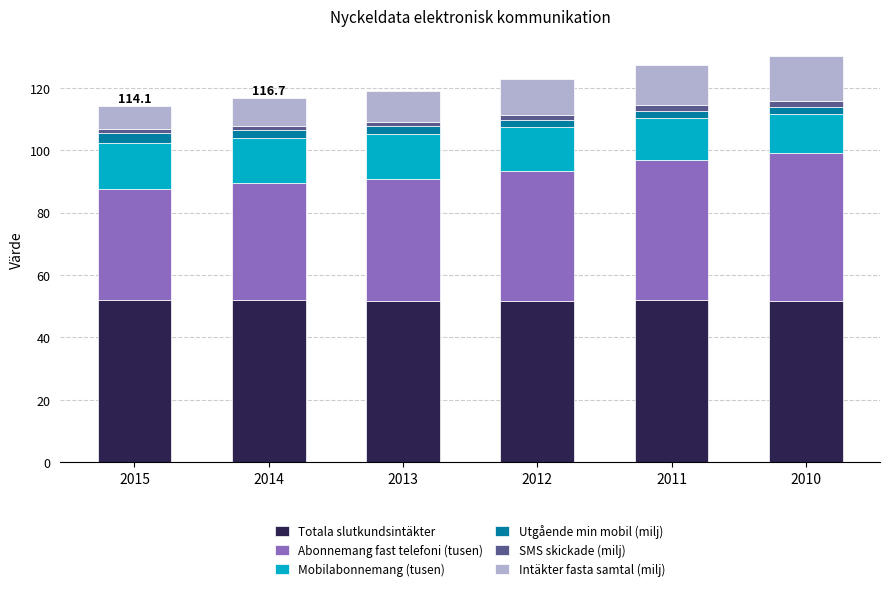

What is the highest value of the Totala slutkundsintäkter series?

52.1